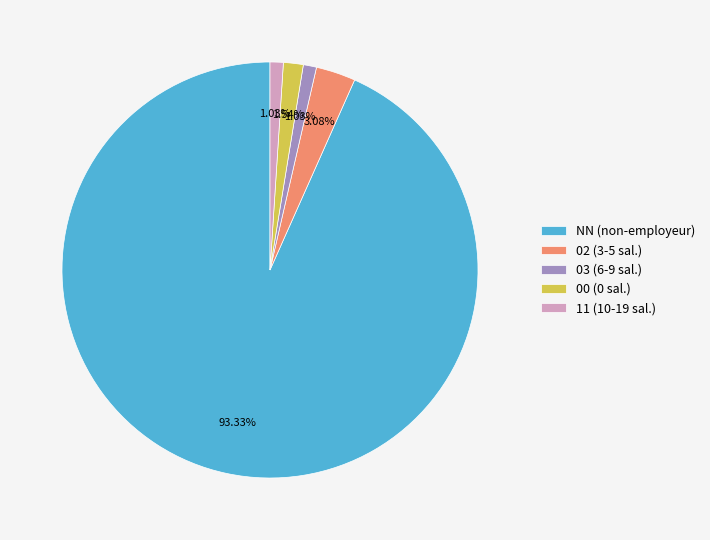

Is the sum of 03 (6-9 sal.) and 02 (3-5 sal.) greater than half?

No